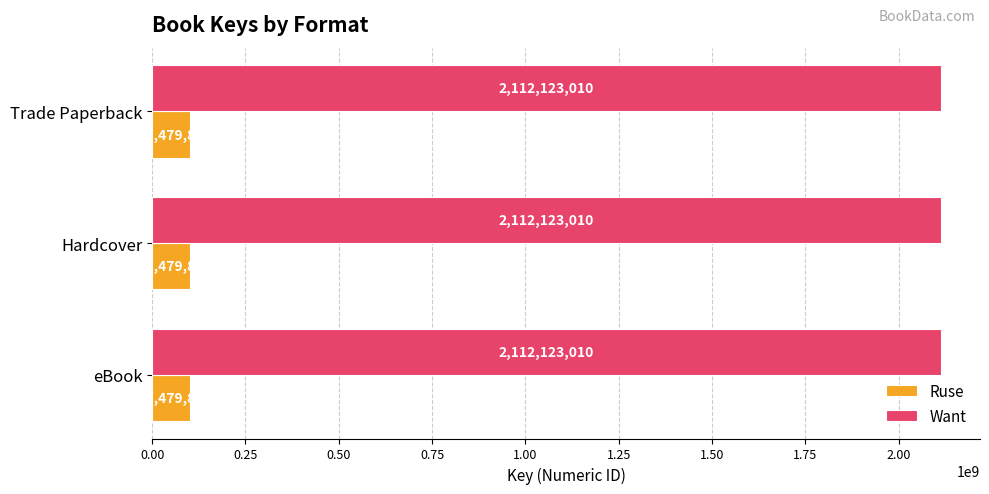

What value does the Want series have at Hardcover?

2112123010